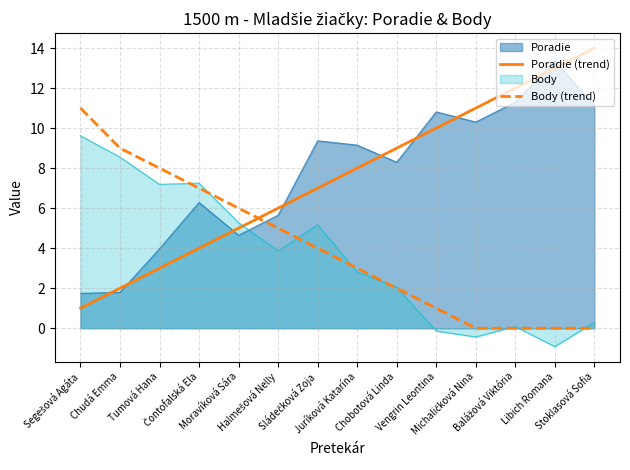

Count the number of categories in the chart.

14